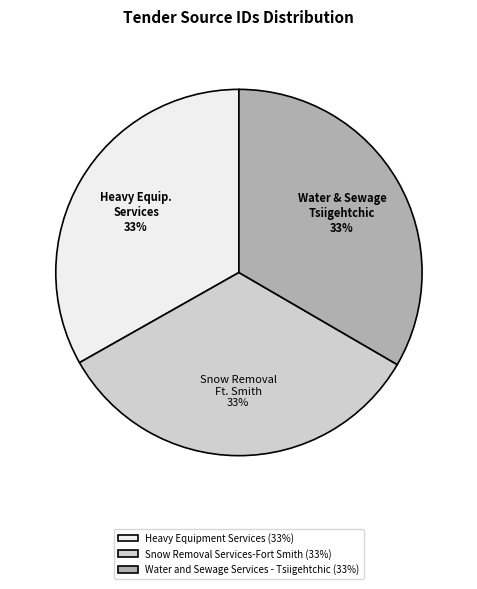

True or false: Heavy Equipment Services accounts for 33% of the total.

True